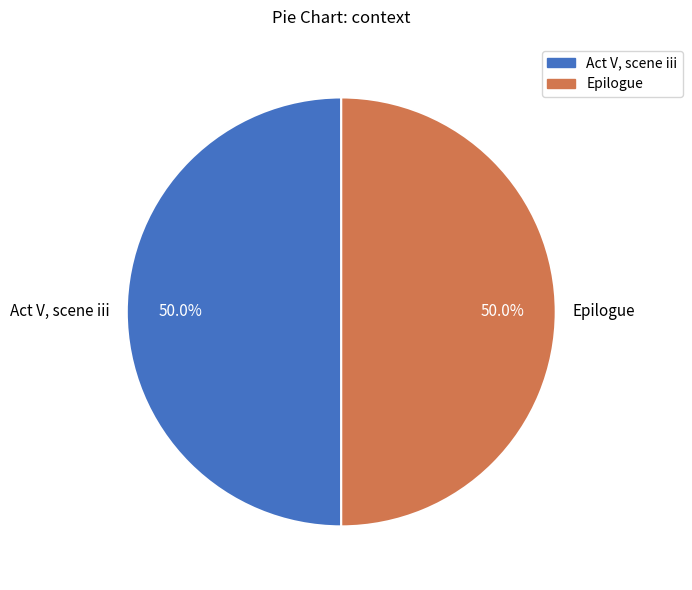

To the nearest percent, what portion does Epilogue represent?

50%